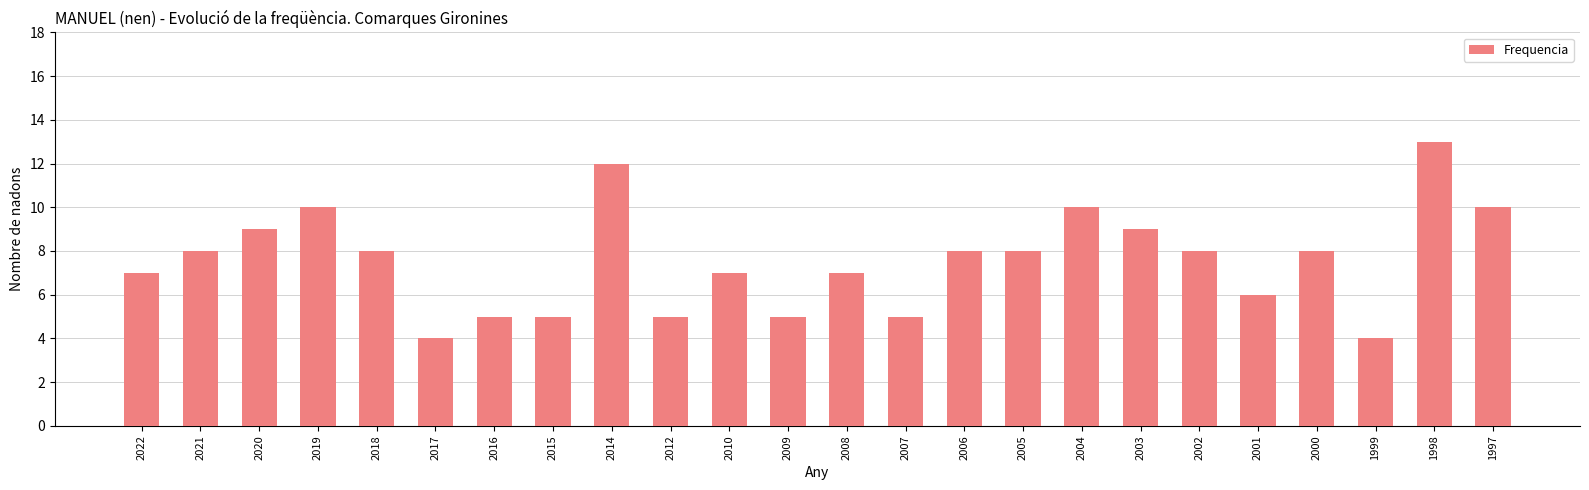

What is the value of the 3rd bar from the left?

9